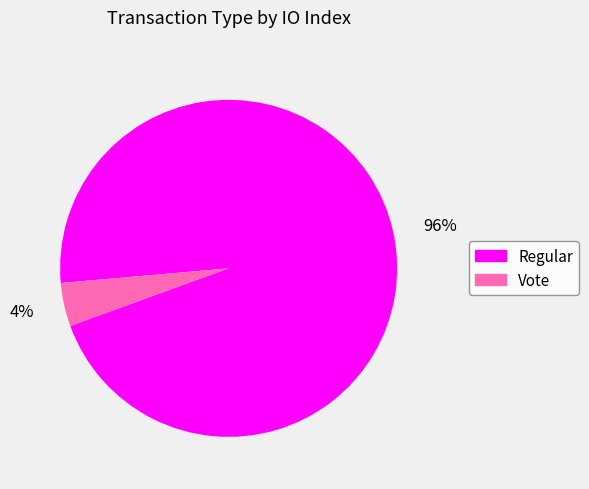

To the nearest percent, what portion does Vote represent?

4%